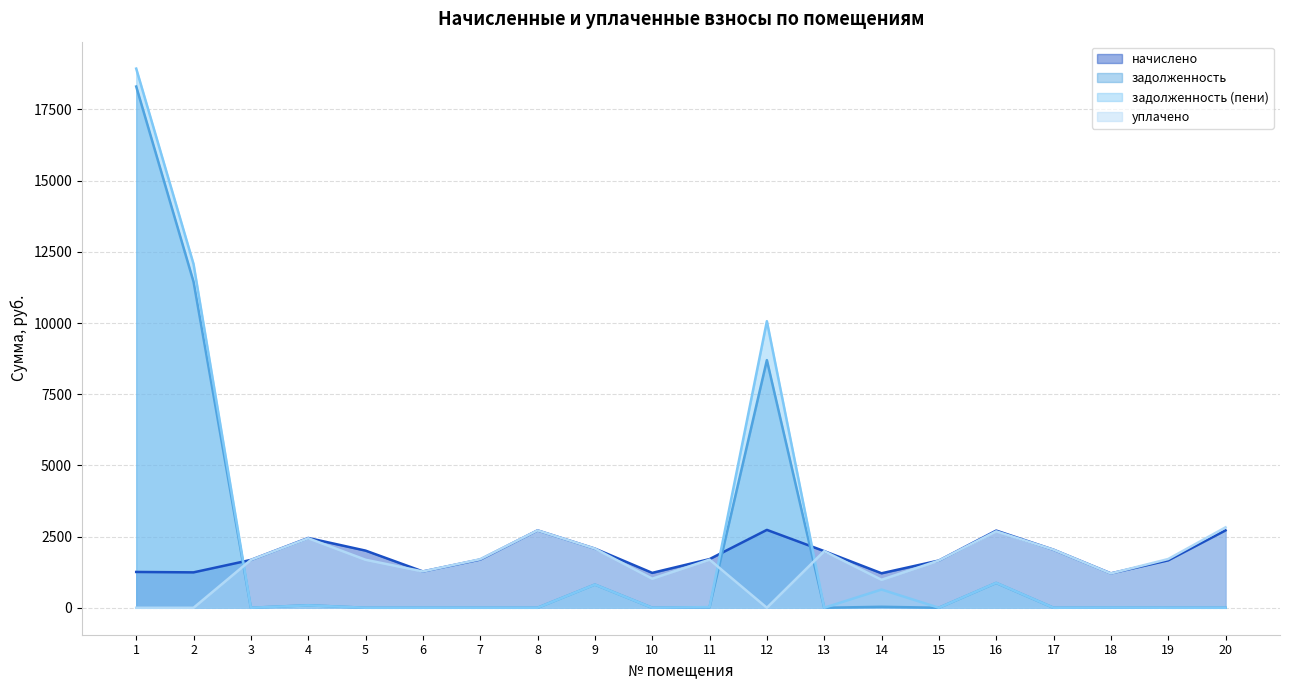

Which series has the largest range (max minus min)?

задолженность (пени)